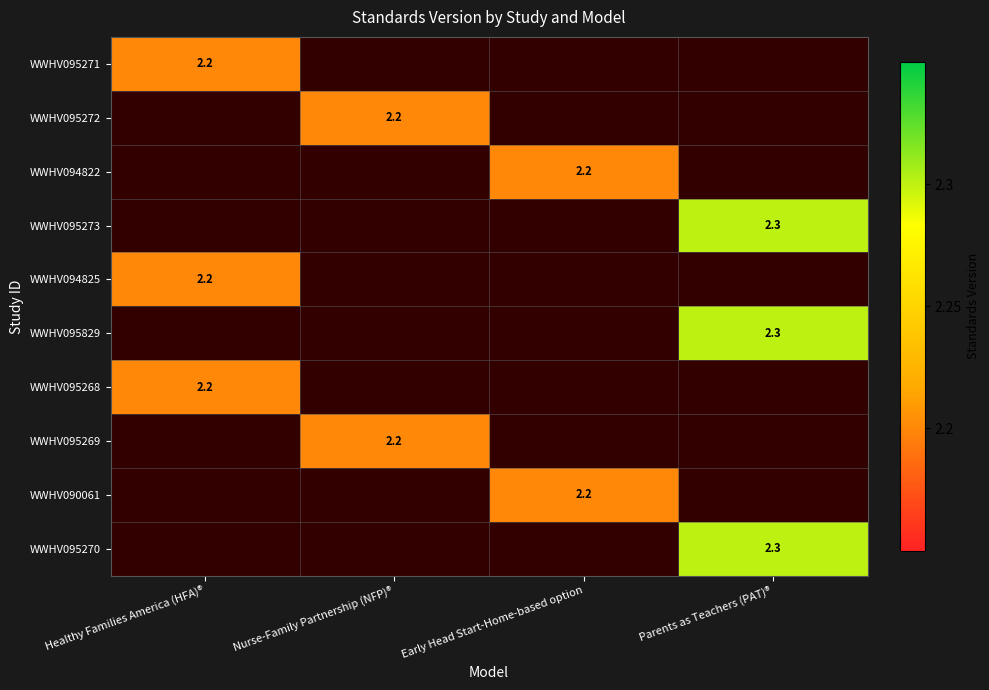

How many distinct data groups are displayed?

10